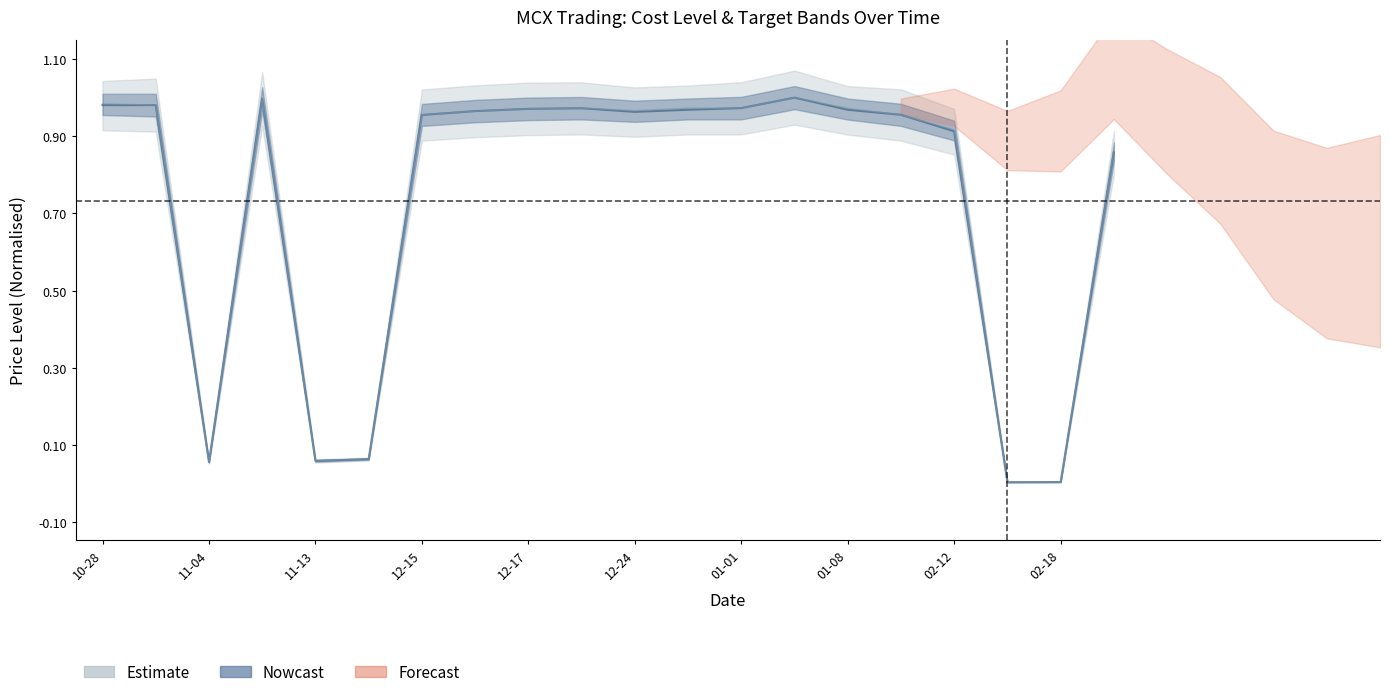

At how many categories does at least one series exceed 0?

20